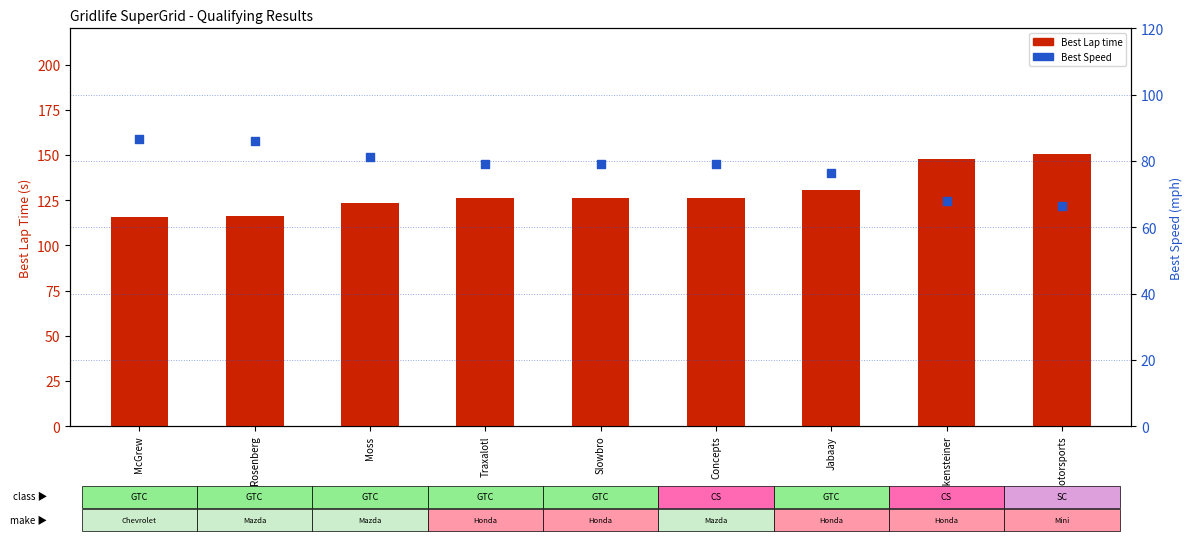

At which category is the sum across all series the highest?

Motorsports